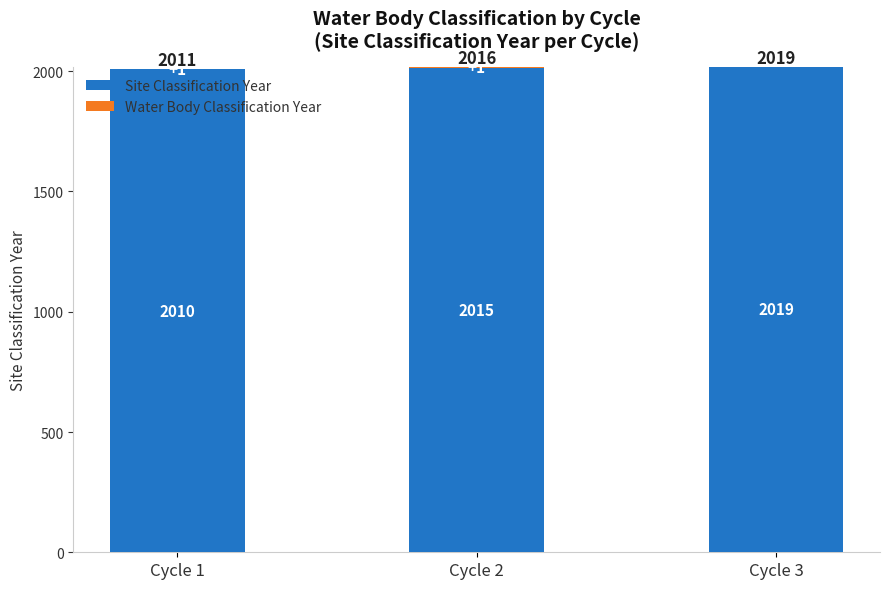

The Site Classification Year series shows 2010 at Cycle 1. True or false?

True